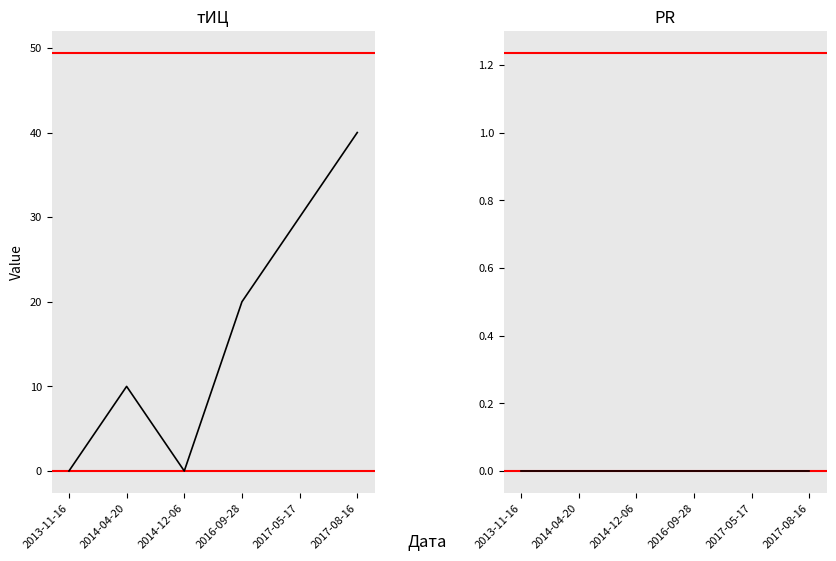

How many values in тИЦ are above zero?

4